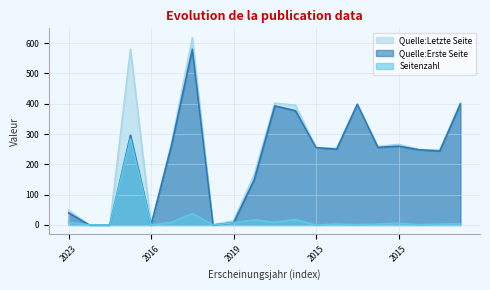

True or false: Seitenzahl and Quelle:Letzte Seite intersect in this chart.

False